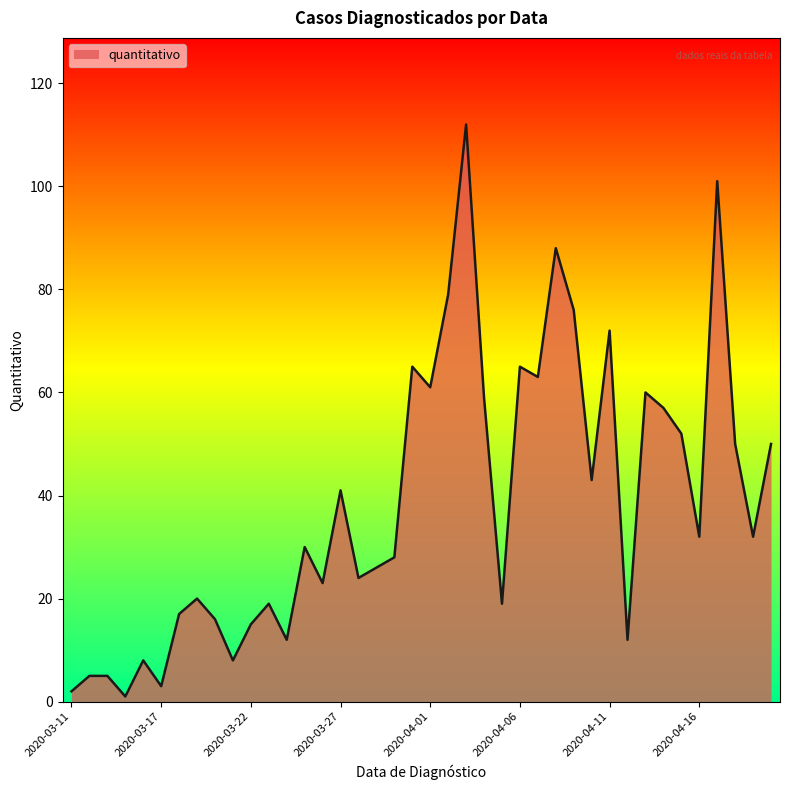

What is the difference between the maximum and minimum values?

111